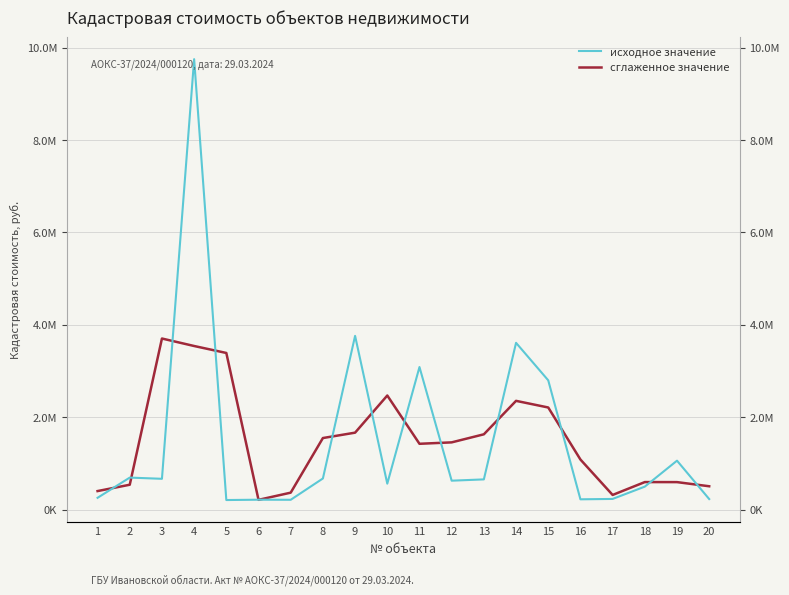

Which has a higher value, 19 or 15?

15